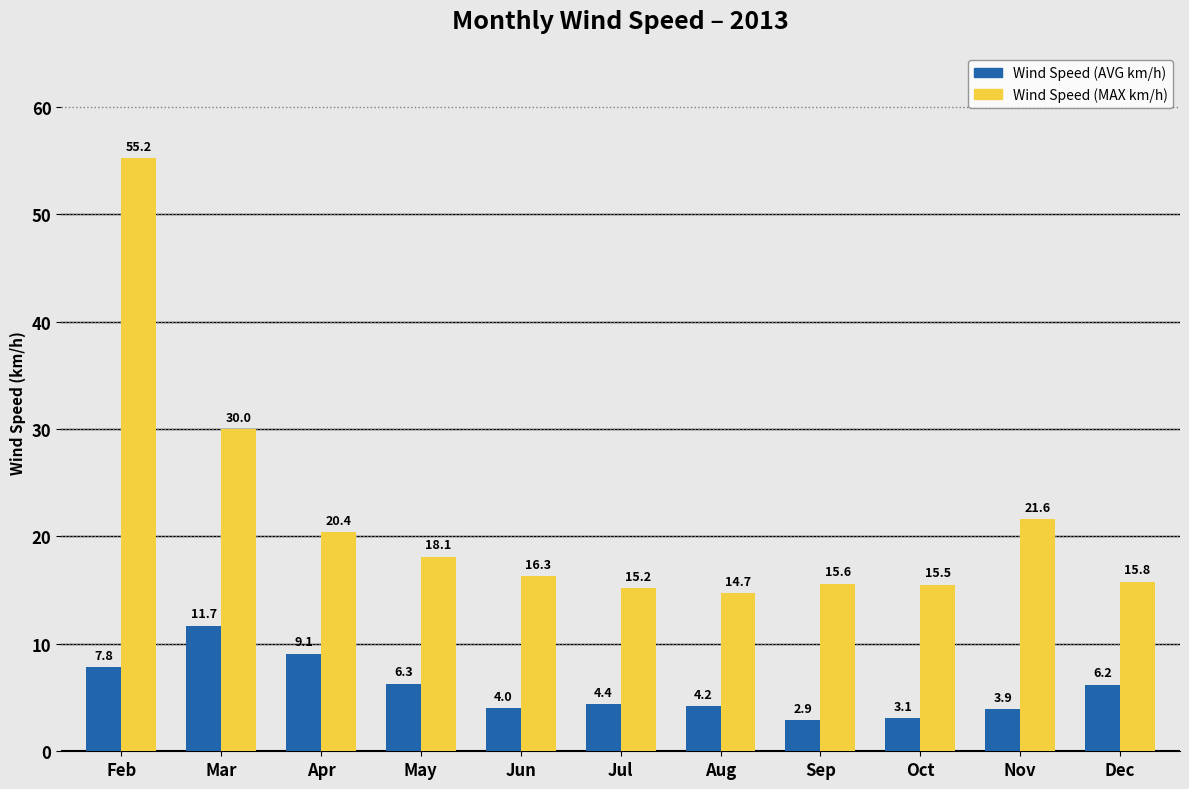

What are all the series names shown in the legend?

Wind Speed (AVG km/h), Wind Speed (MAX km/h)